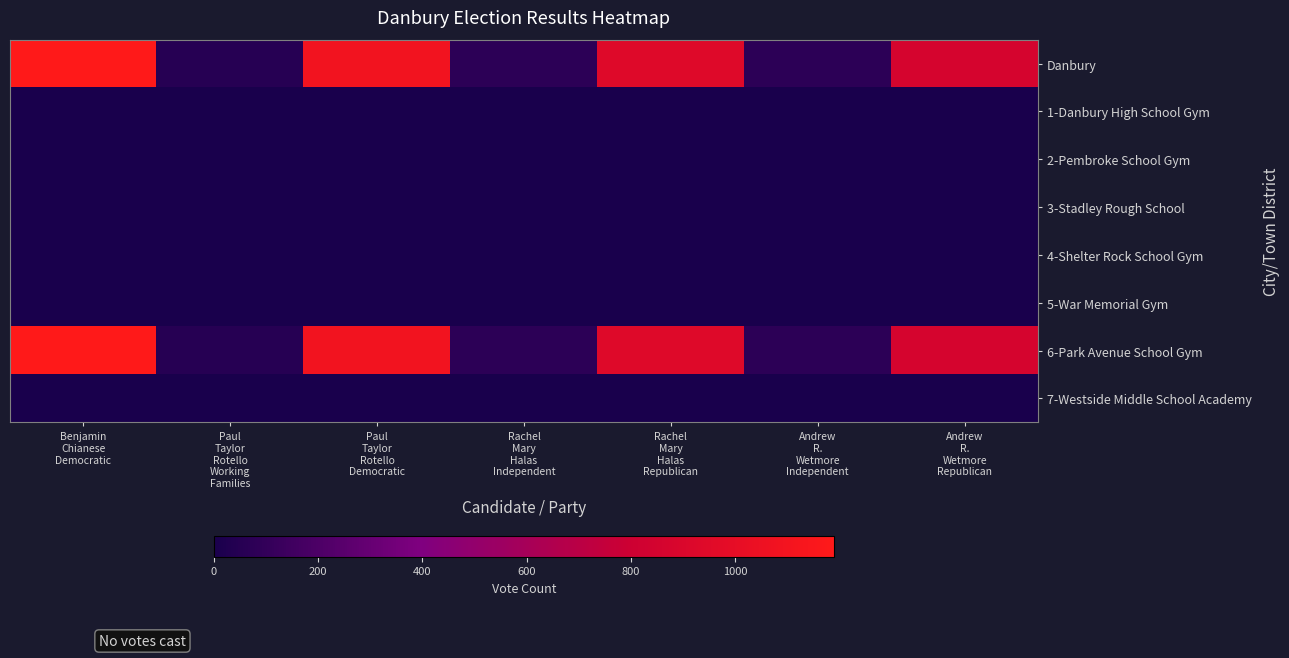

How many distinct data groups are displayed?

8